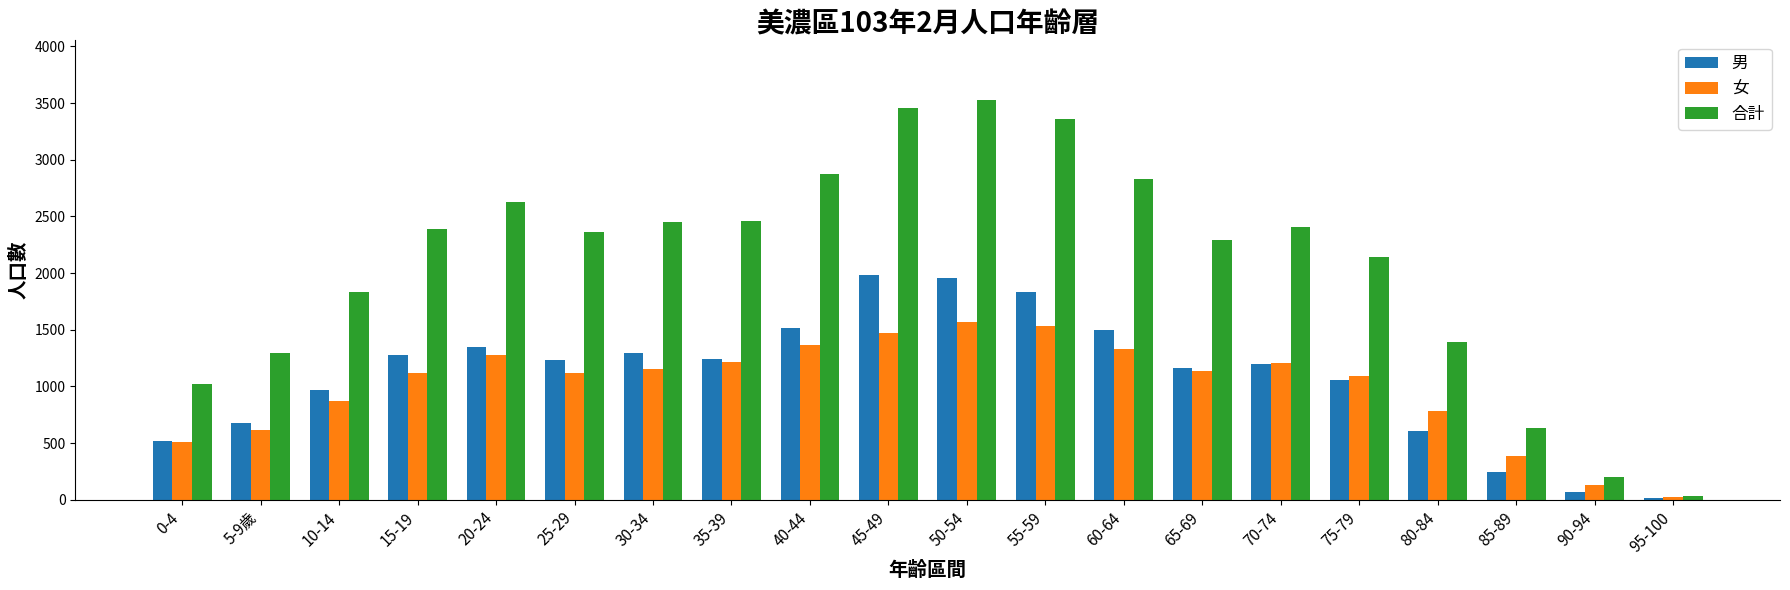

What are all the series names shown in the legend?

男, 女, 合計